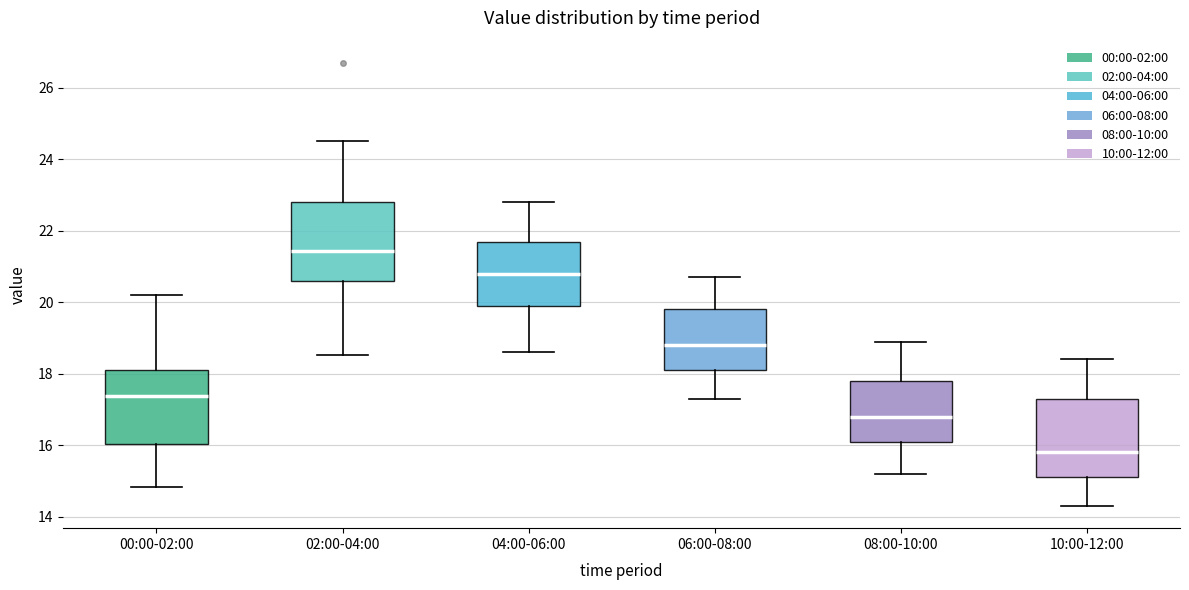

Reading left to right, read every box against the y-axis: the position of its median line, the range the box covers, and the ends of its whiskers. The values are not printed on the chart, so give them approximately, as read against the axis.

00:00-02:00: median 17.4, box 16.0 to 18.2, whiskers 14.8 to 20.2
02:00-04:00: median 21.4, box 20.6 to 22.8, whiskers 18.6 to 24.6
04:00-06:00: median 20.8, box 20.0 to 21.8, whiskers 18.6 to 22.8
06:00-08:00: median 18.8, box 18.2 to 19.8, whiskers 17.4 to 20.8
08:00-10:00: median 16.8, box 16.2 to 17.8, whiskers 15.2 to 19.0
10:00-12:00: median 15.8, box 15.2 to 17.4, whiskers 14.4 to 18.4